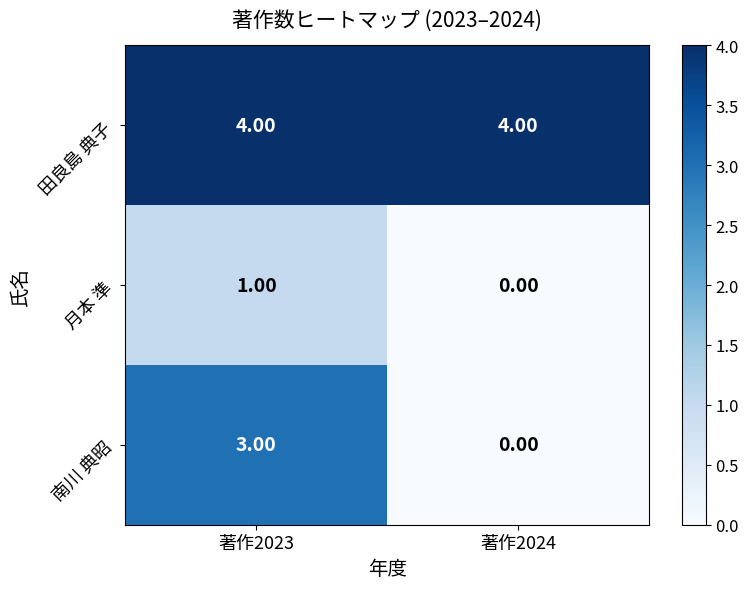

At which category is the sum across all series the highest?

著作2023